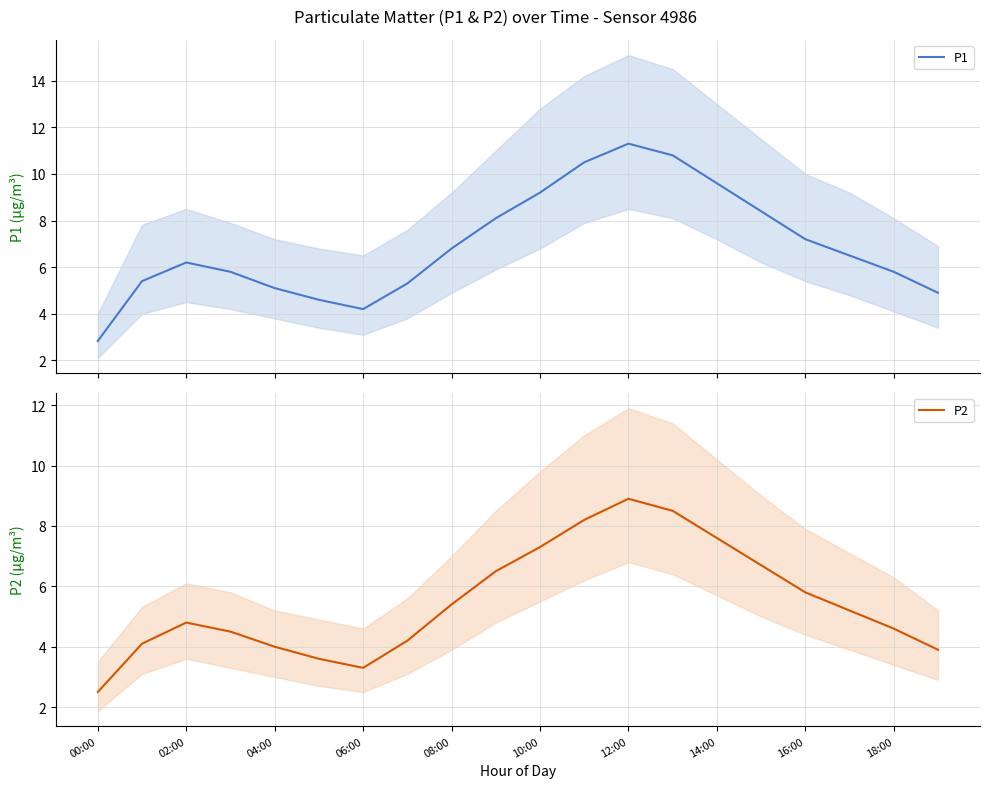

True or false: P2 has a value of 9.5 at 16:00.

False